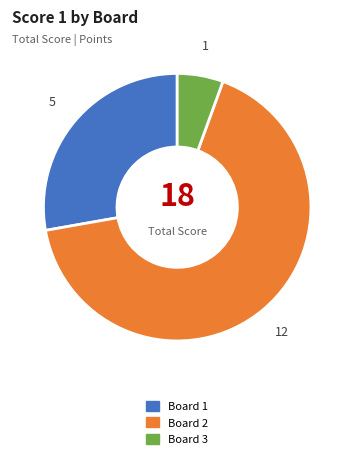

Does any single category account for the majority?

Yes